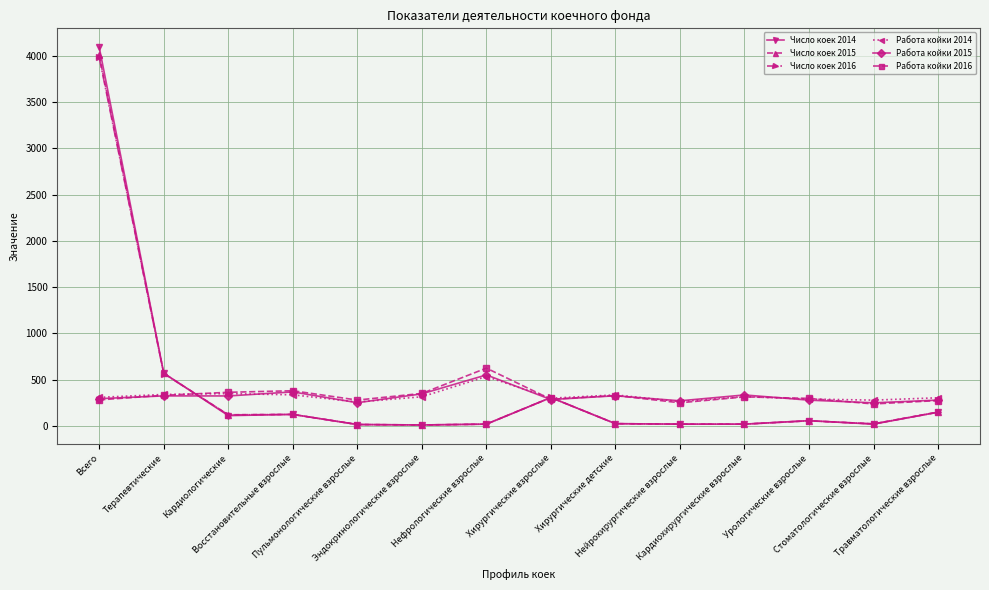

Is it true that Работа койки 2014 equals 496.9 at Эндокринологические взрослые?

False